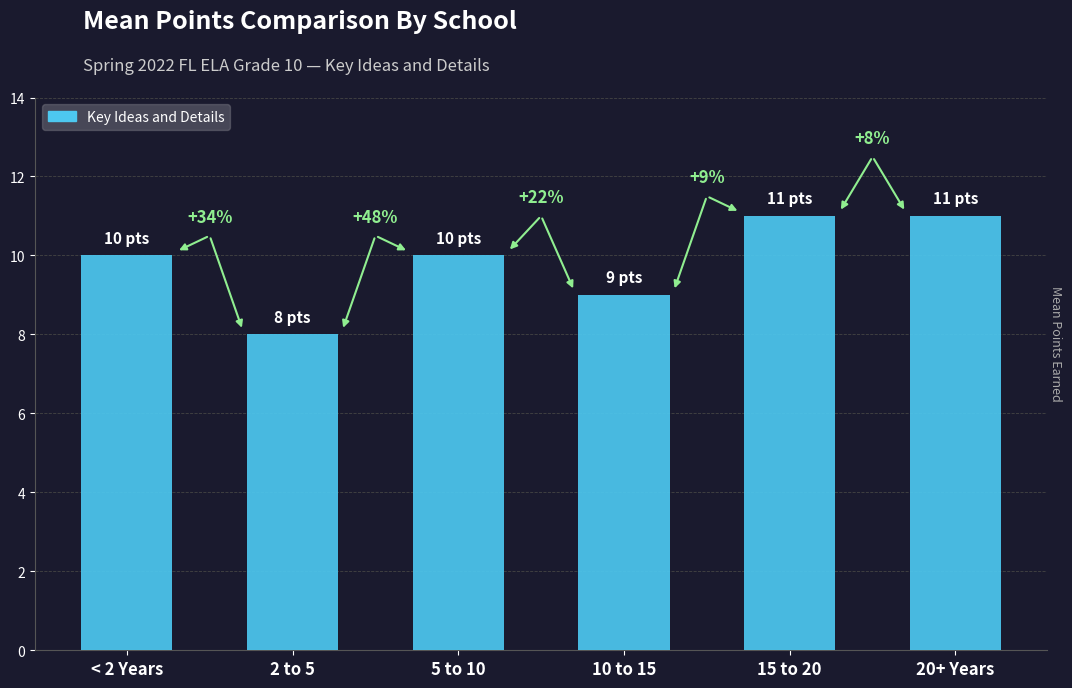

What position from the right is 5 to 10?

4